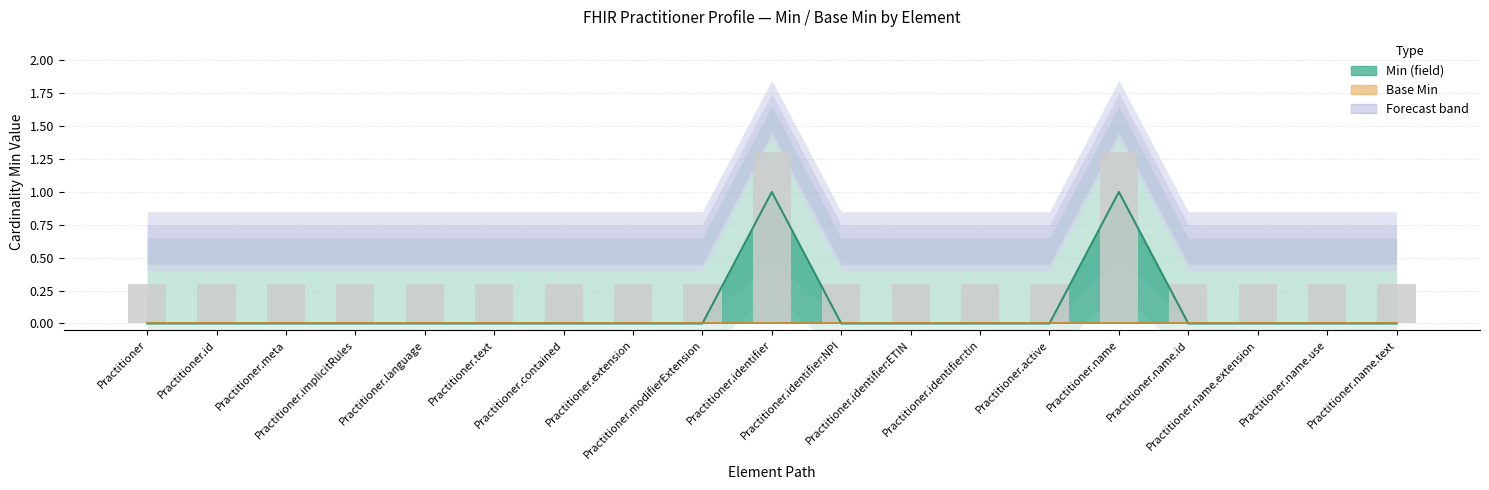

At which label is the value closest to 0?

Practitioner